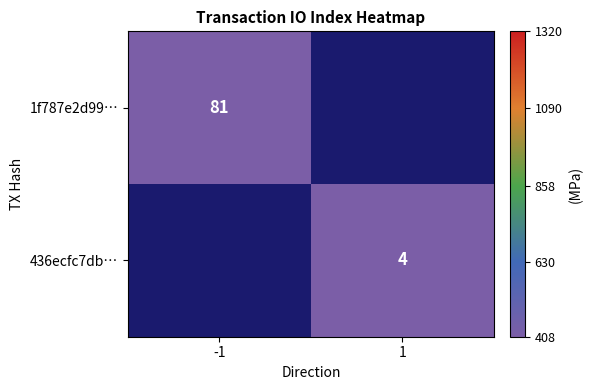

Count the number of categories in the chart.

2